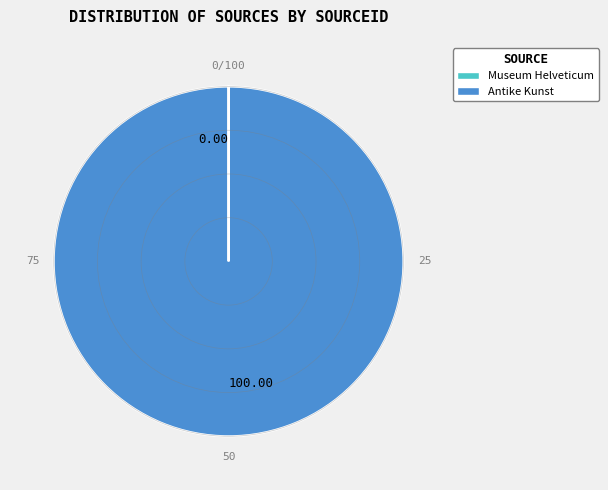

What is the largest slice in the pie chart?

Antike Kunst